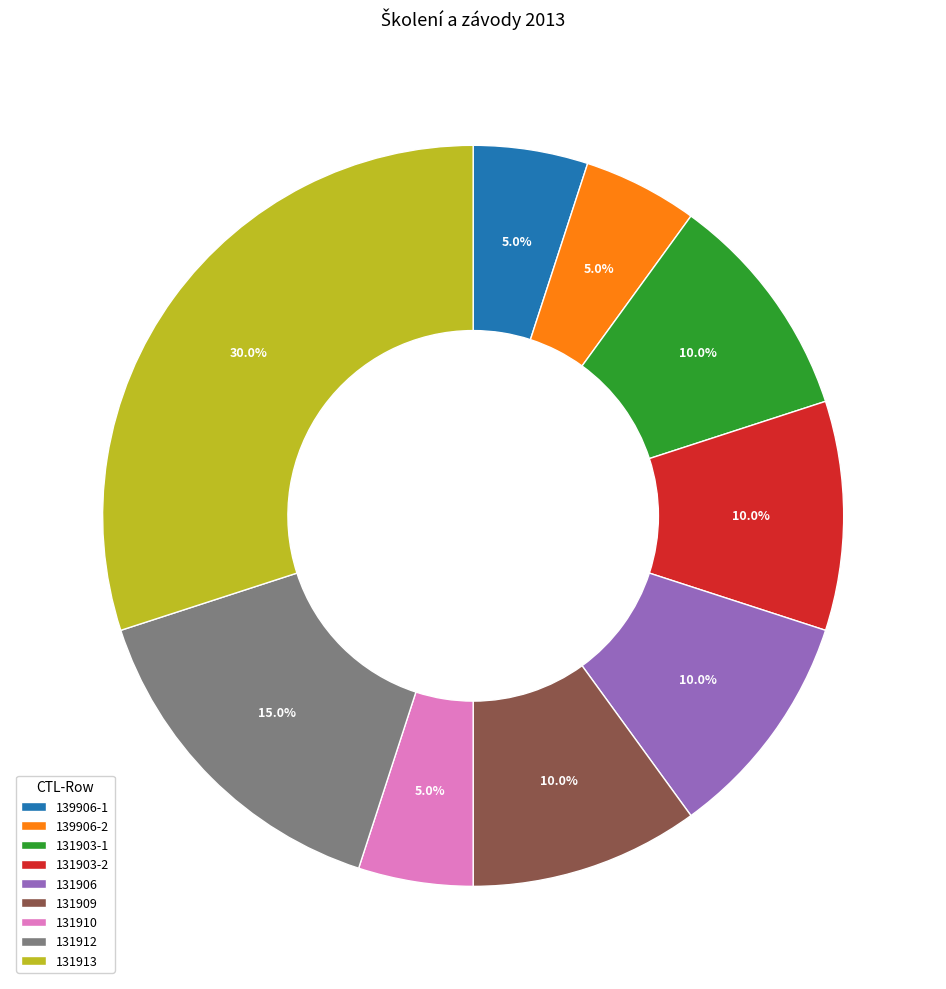

What is the ratio of the value at 131912 to the value at 131903-2?

1.5